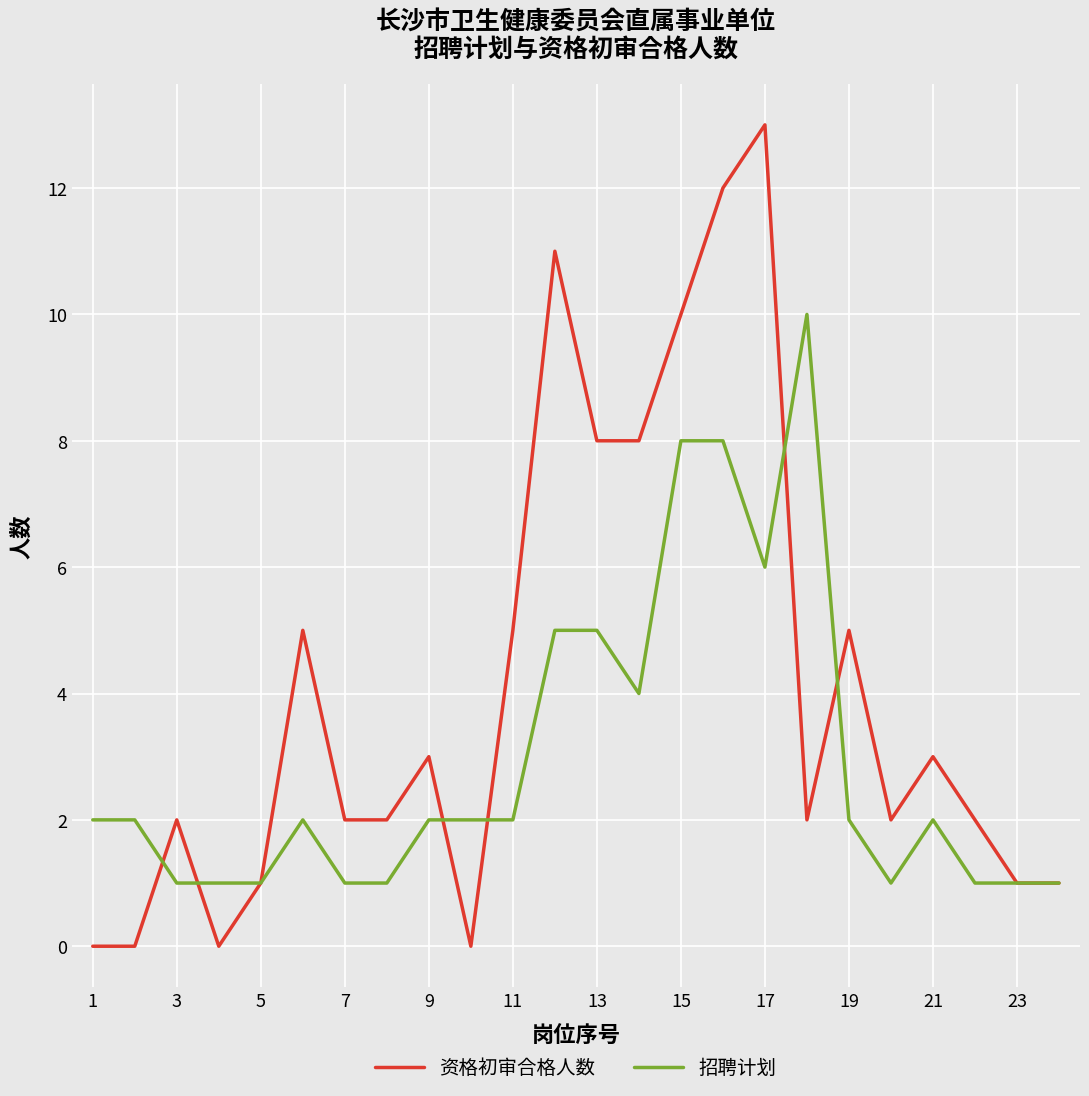

Rank the series by their average value, from highest to lowest.

资格初审合格人数, 招聘计划